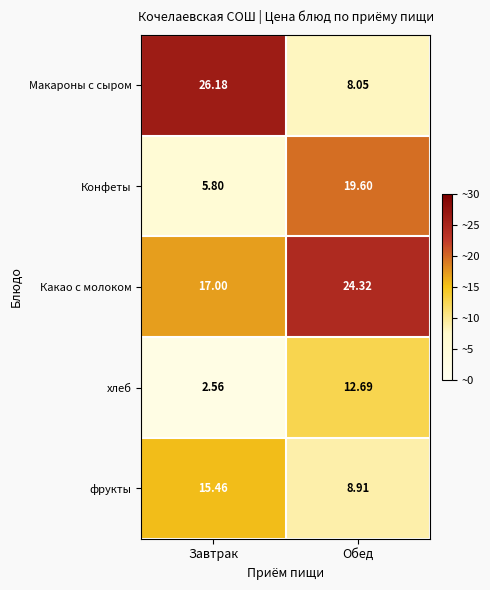

Which label corresponds to the largest value in the chart?

Завтрак